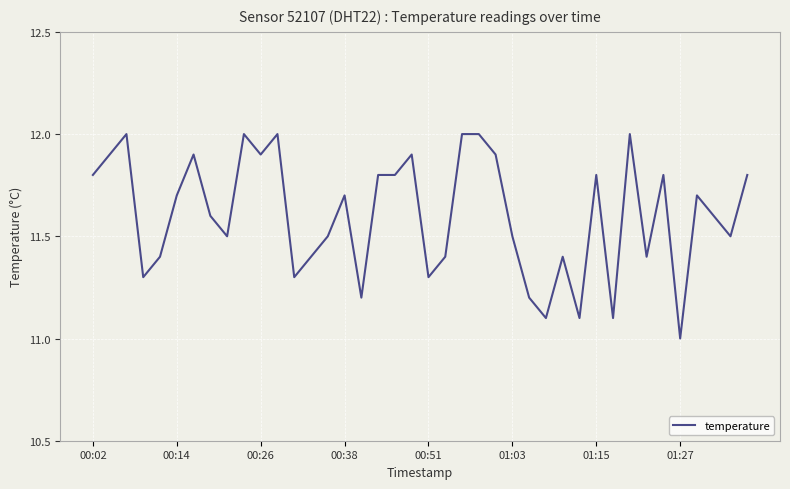

What is the difference between the maximum and minimum values?

1.0